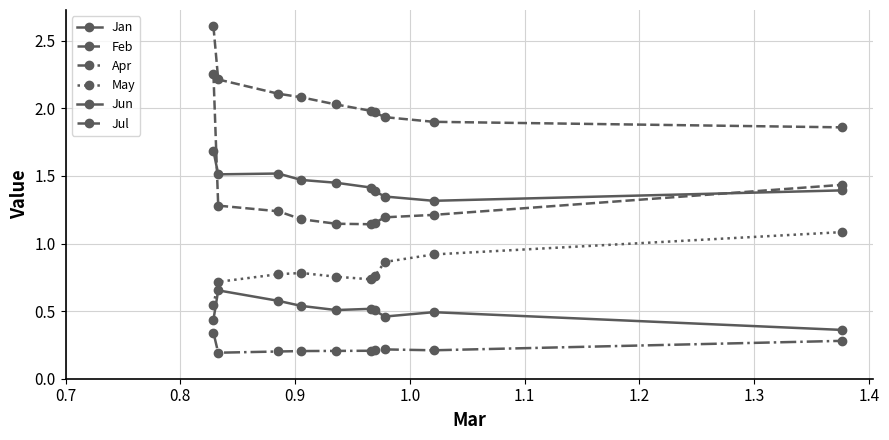

What is the label of the 5th point from the right?

1.2